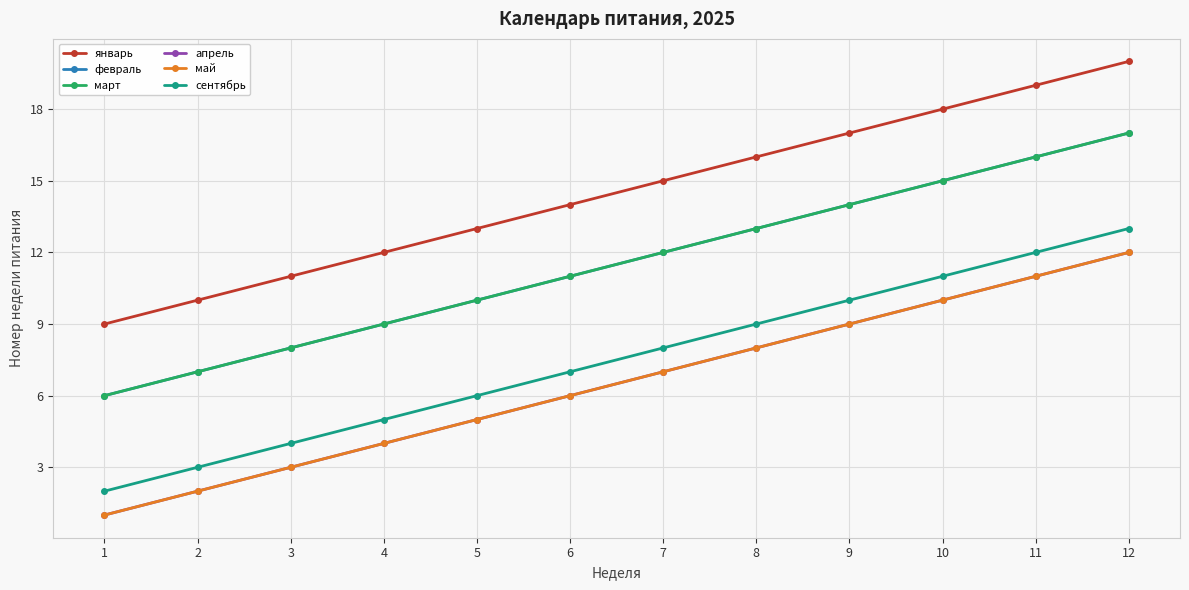

Rank the series by their maximum value, from highest to lowest.

январь, февраль, март, сентябрь, апрель, май